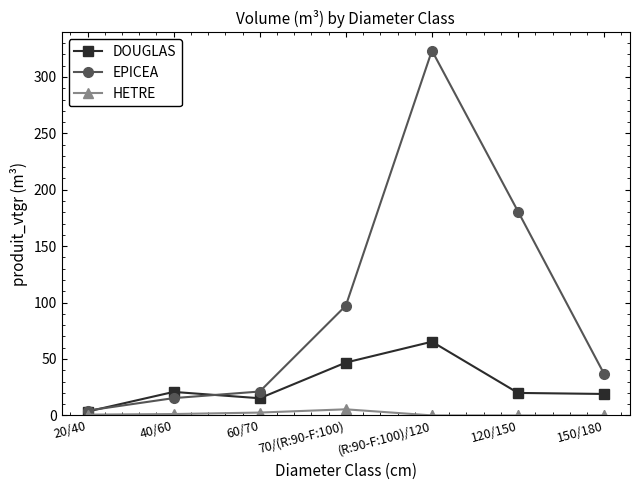

What position from the right is 70/(R:90-F:100)?

4